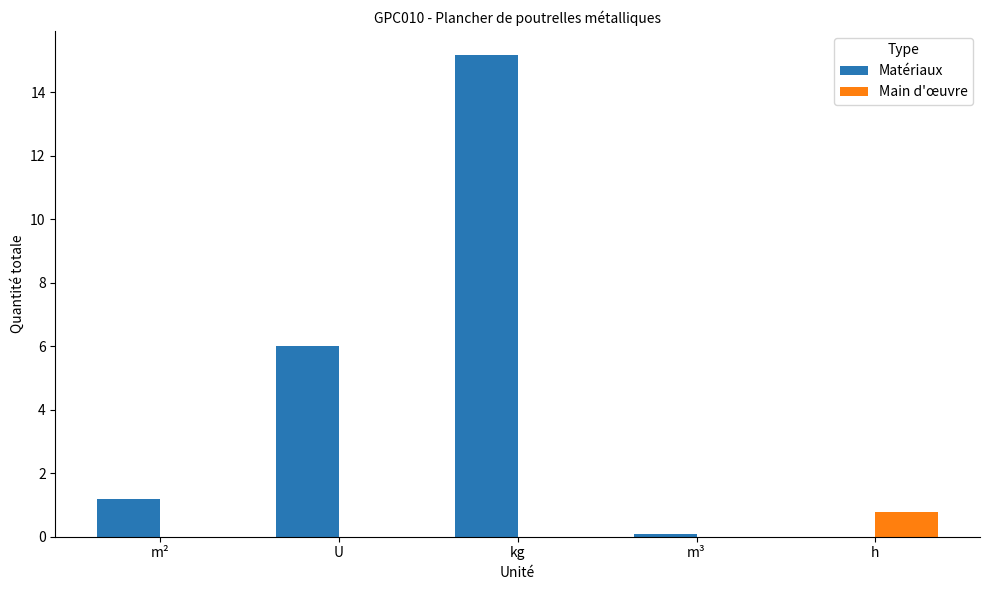

Are the bars horizontal?

No